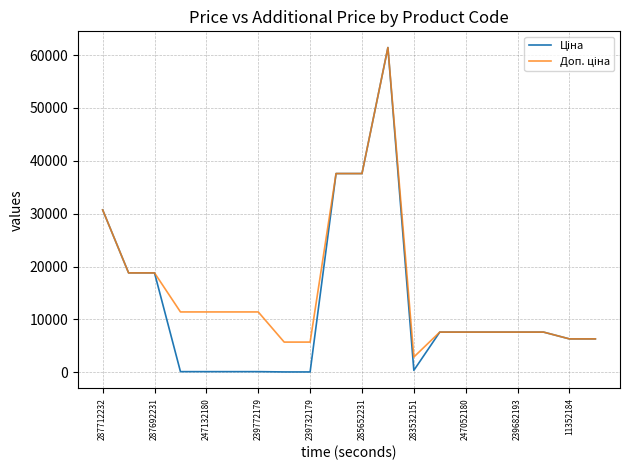

How many series are shown in this chart?

2